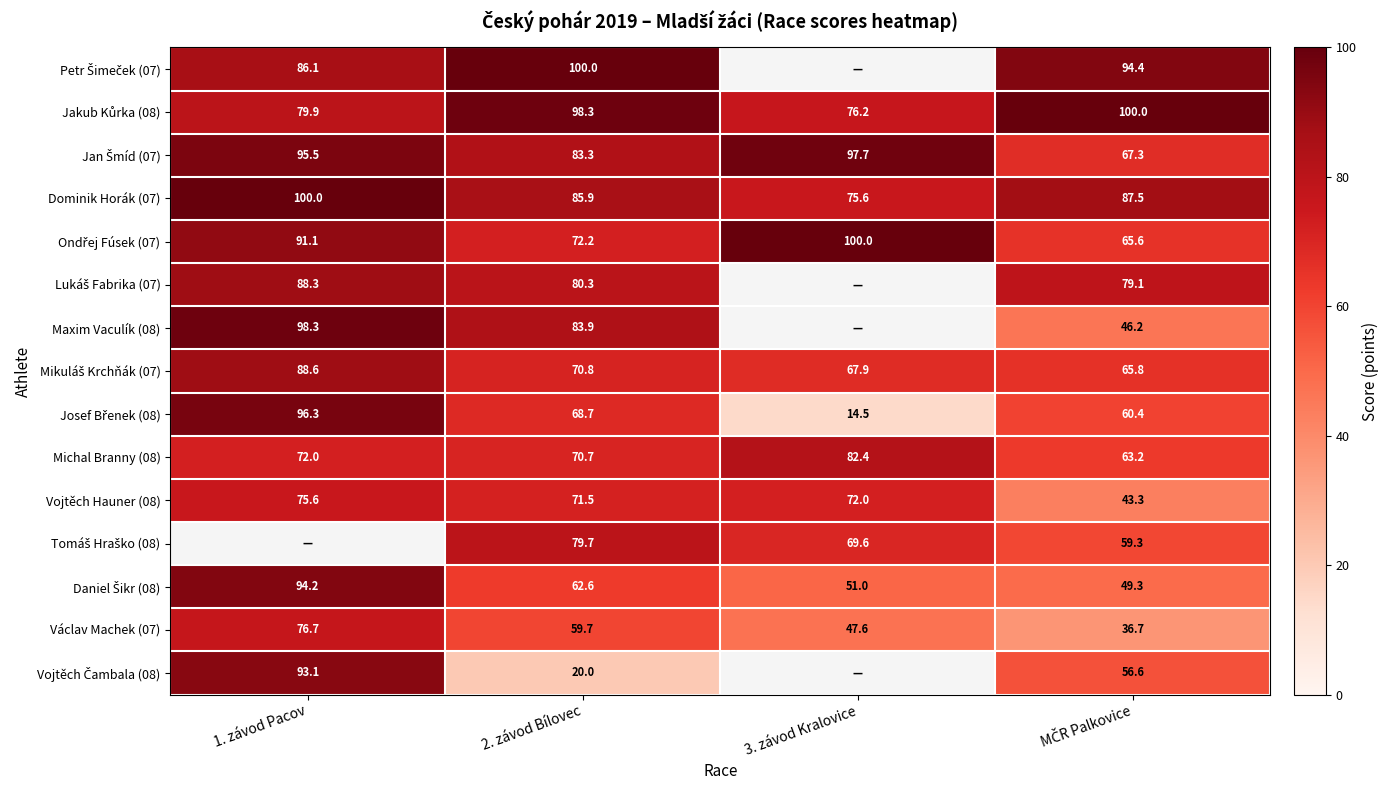

At which label does Vojtěch Hauner (08) reach its peak?

1. závod Pacov